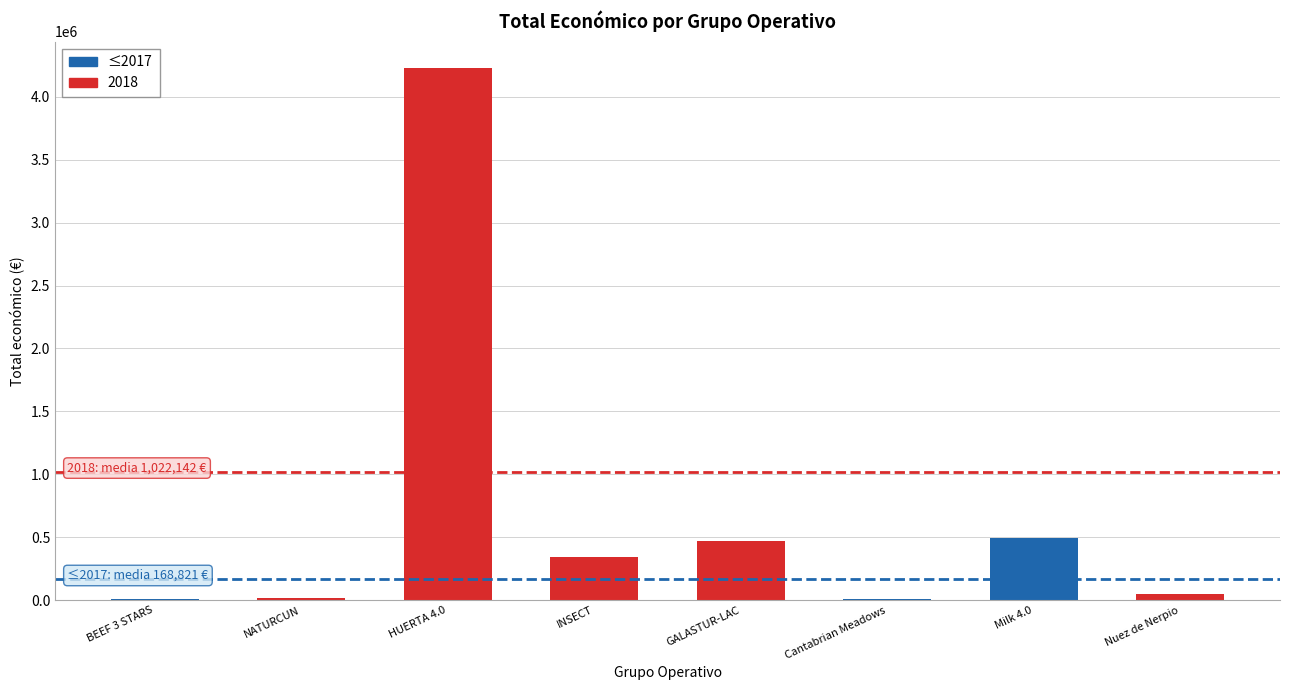

What is the sum of all values?

5617175